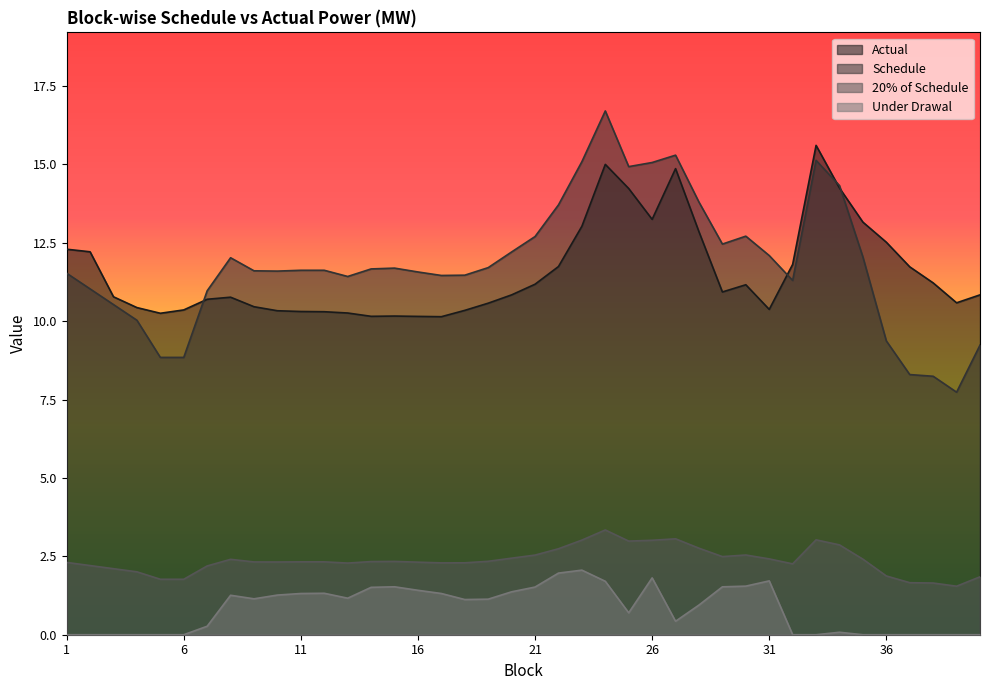

Reading left to right, extract all data points from this chart.

Actual: 12.3	12.2	10.8	10.4	10.3	10.4	10.7	10.8	10.5	10.3	10.3	10.3	10.3	10.2	10.2	10.2	10.1	10.3	10.6	10.8	11.2	11.7	13.0	15.0	14.2	13.2	14.9	12.8	10.9	11.2	10.4	11.8	15.6	14.2	13.2	12.5	11.7	11.2	10.6	10.8
Schedule: 11.5	11.0	10.5	10.0	8.8	8.8	11.0	12.0	11.6	11.6	11.6	11.6	11.4	11.7	11.7	11.6	11.5	11.5	11.7	12.2	12.7	13.7	15.1	16.7	14.9	15.1	15.3	13.8	12.5	12.7	12.1	11.3	15.1	14.3	12.0	9.4	8.3	8.2	7.7	9.2
20% of Schedule: 2.3	2.2	2.1	2.0	1.8	1.8	2.2	2.4	2.3	2.3	2.3	2.3	2.3	2.3	2.3	2.3	2.3	2.3	2.3	2.4	2.5	2.7	3.0	3.3	3.0	3.0	3.1	2.8	2.5	2.5	2.4	2.3	3.0	2.9	2.4	1.9	1.7	1.6	1.5	1.8
Under Drawal: 0.0	0.0	0.0	0.0	0.0	0.0	0.3	1.3	1.1	1.3	1.3	1.3	1.2	1.5	1.5	1.4	1.3	1.1	1.1	1.4	1.5	2.0	2.1	1.7	0.7	1.8	0.4	0.9	1.5	1.5	1.7	0.0	0.0	0.1	0.0	0.0	0.0	0.0	0.0	0.0